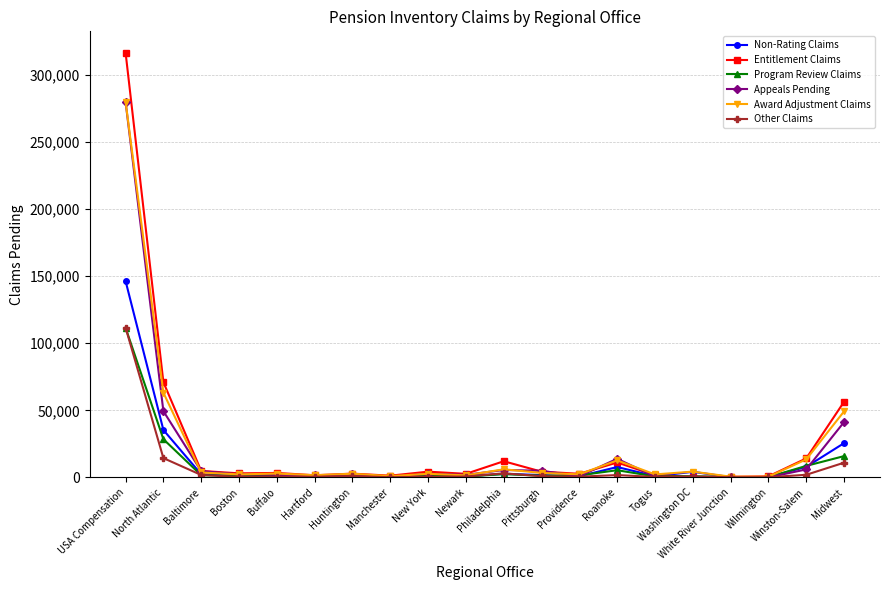

What is the difference between the maximum and minimum values in the Non-Rating Claims series?

146237